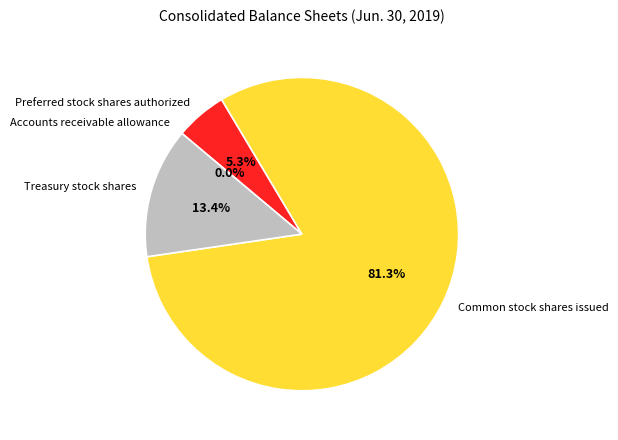

Which category accounts for the majority?

Common stock shares issued